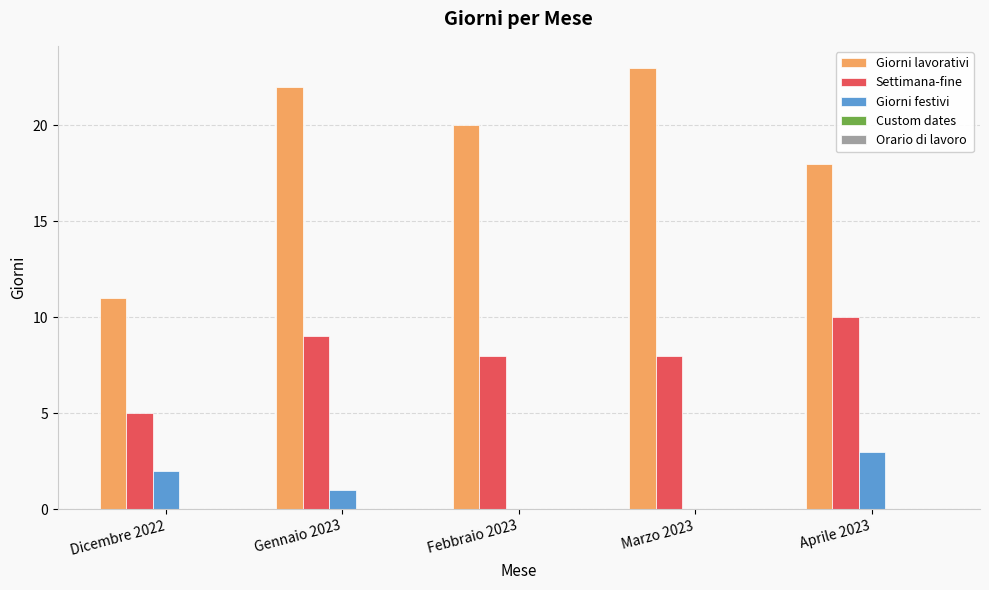

What is the maximum value shown in the chart?

23